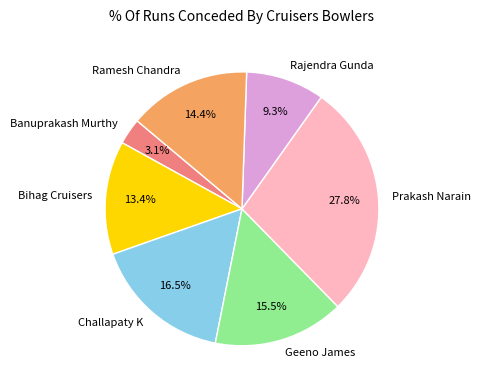

Is the sum of Rajendra Gunda and Prakash Narain greater than half?

No